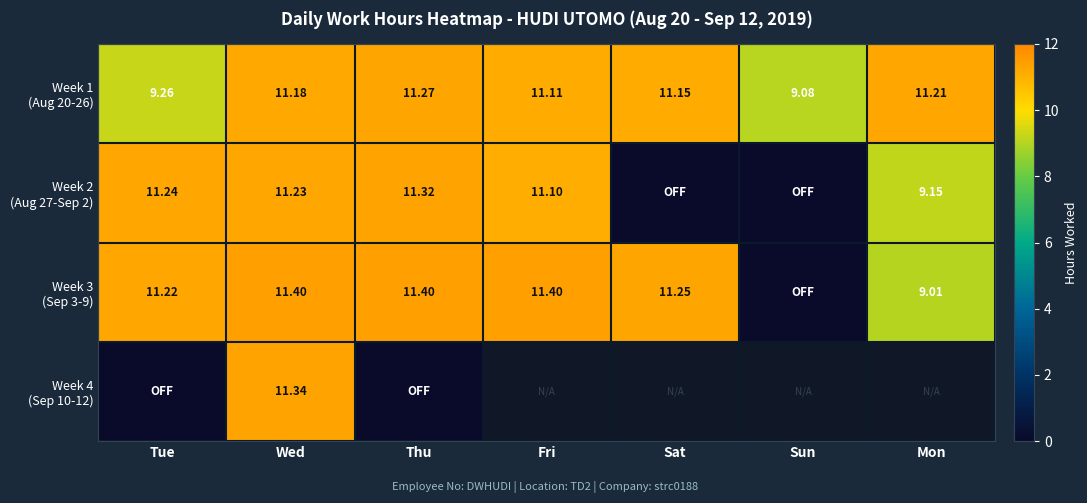

Count the number of data series in this chart.

4